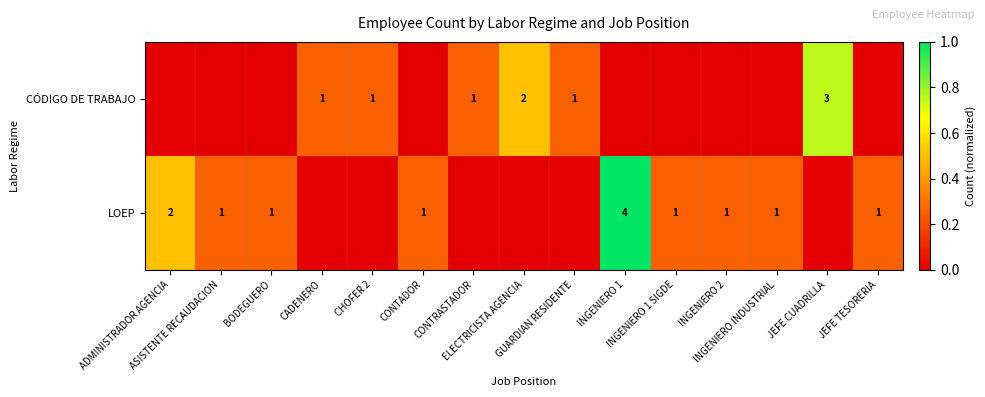

Which category has the lowest value in the row_1 series?

CADENERO